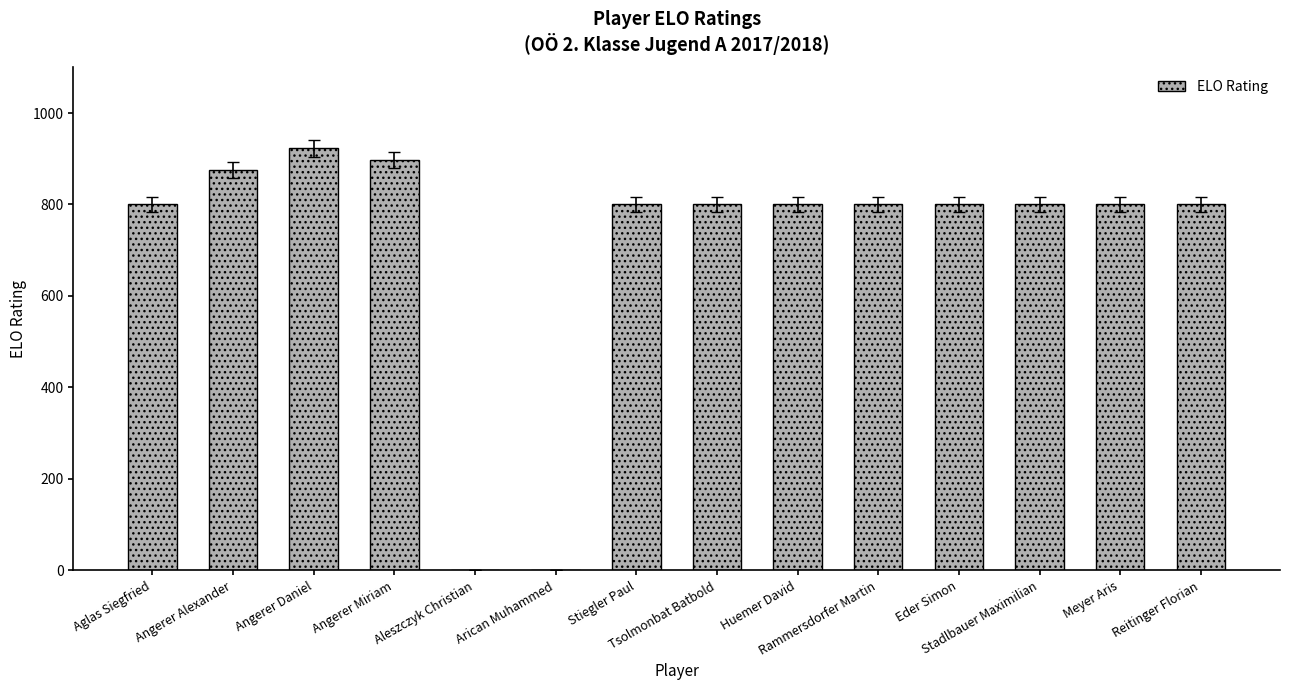

What is the maximum value shown in the chart?

923